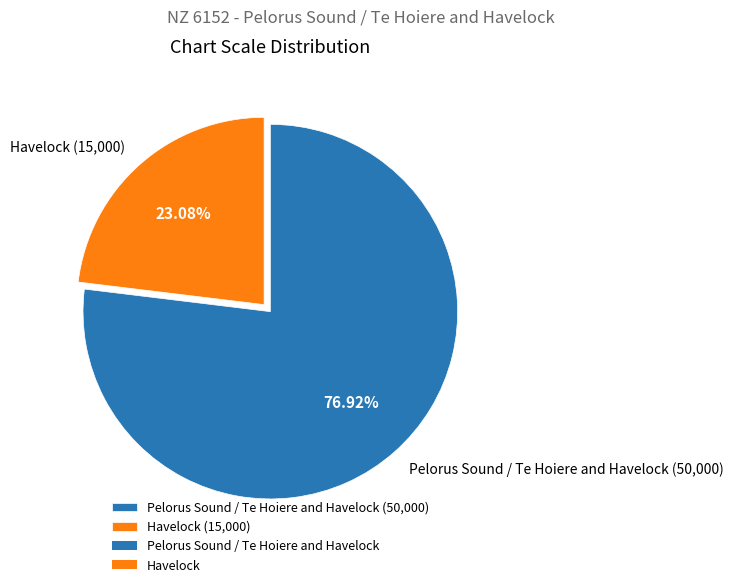

Which category has the biggest portion of the pie?

Pelorus Sound / Te Hoiere and Havelock